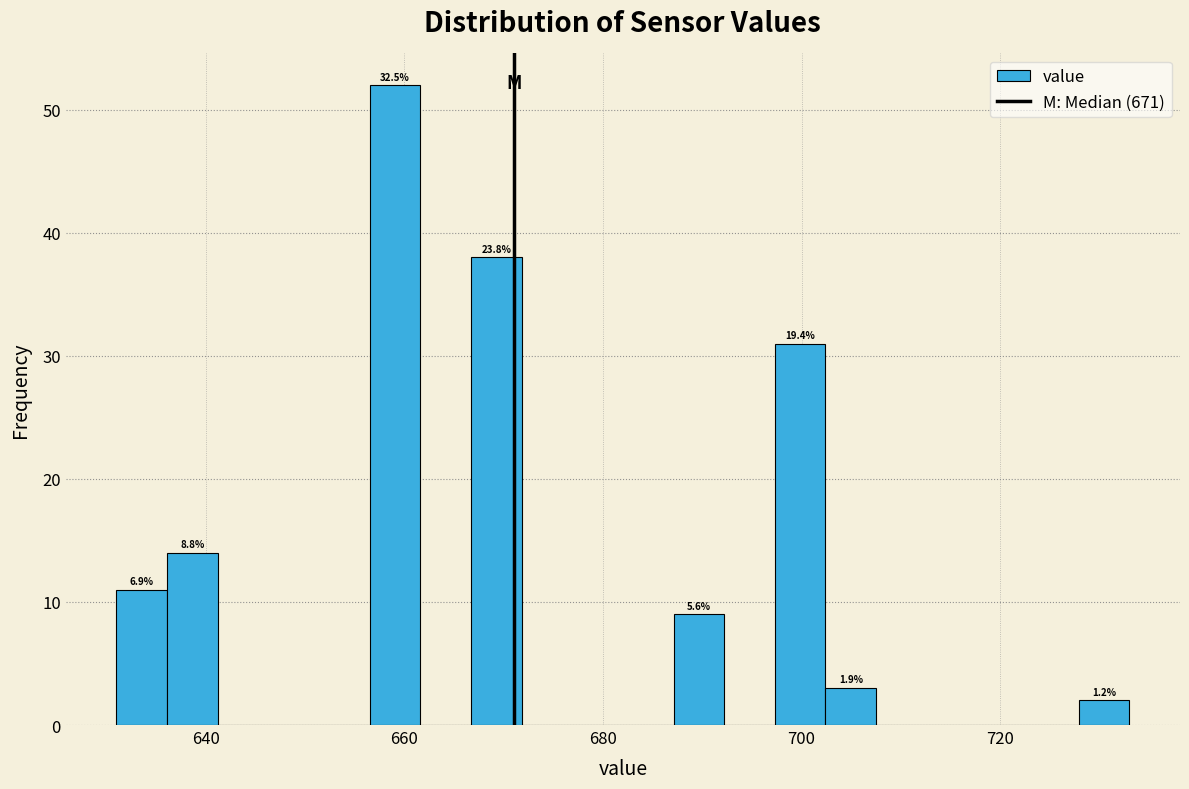

Read against the x-axis, roughly where is the centre of the tallest bar?

660